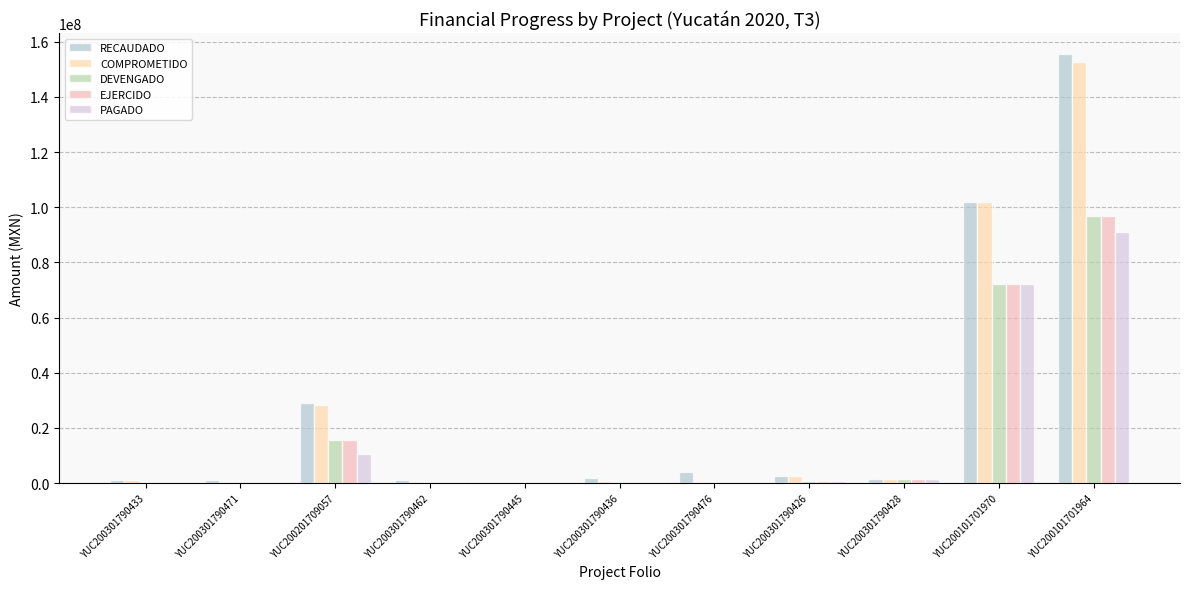

Which series has the widest spread of values?

RECAUDADO